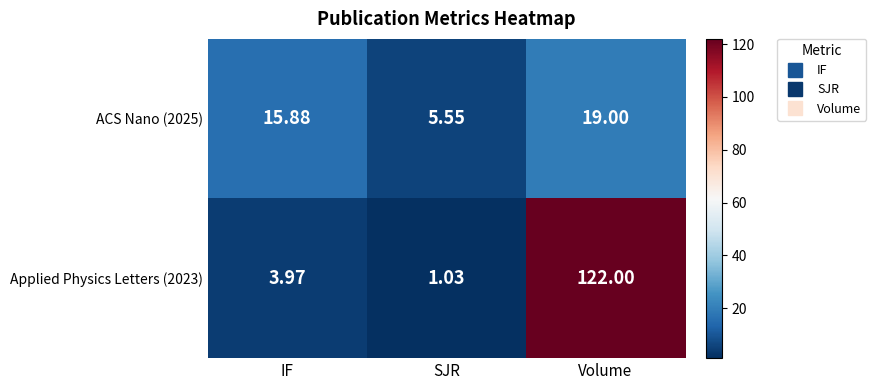

Count the number of data series in this chart.

2